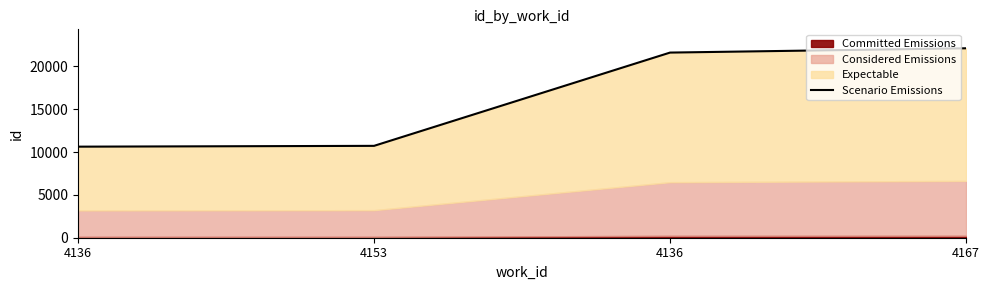

List the labels in order of value, smallest first.

4136, 4153, 4136, 4167